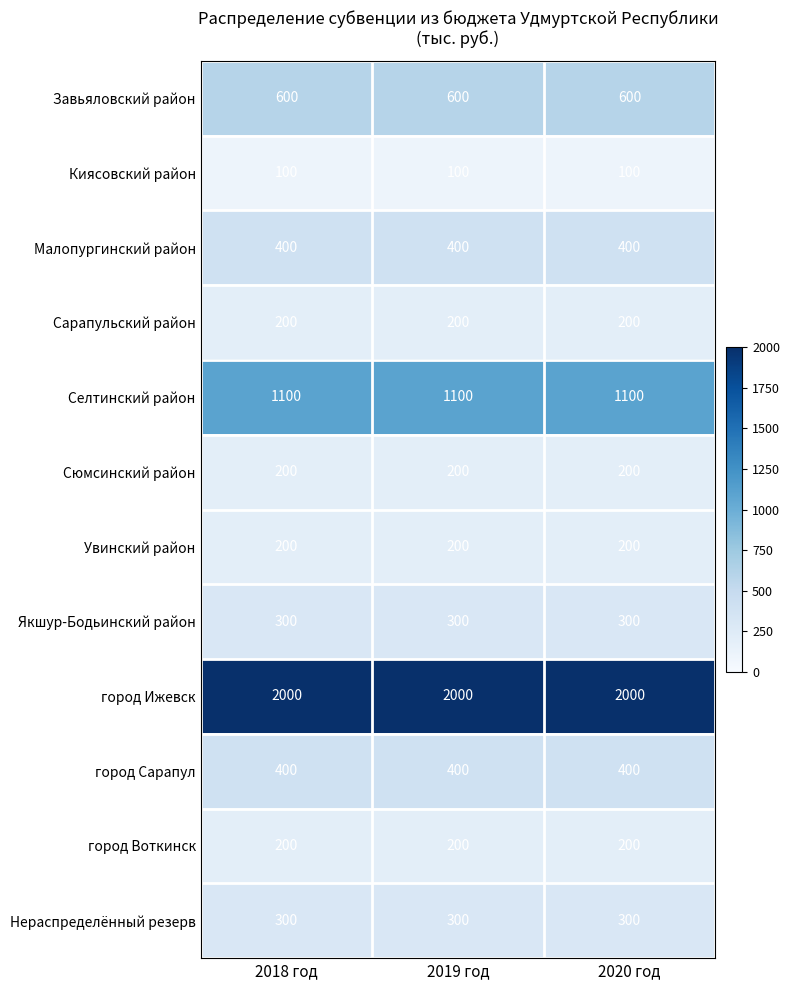

What is the smallest value displayed?

100